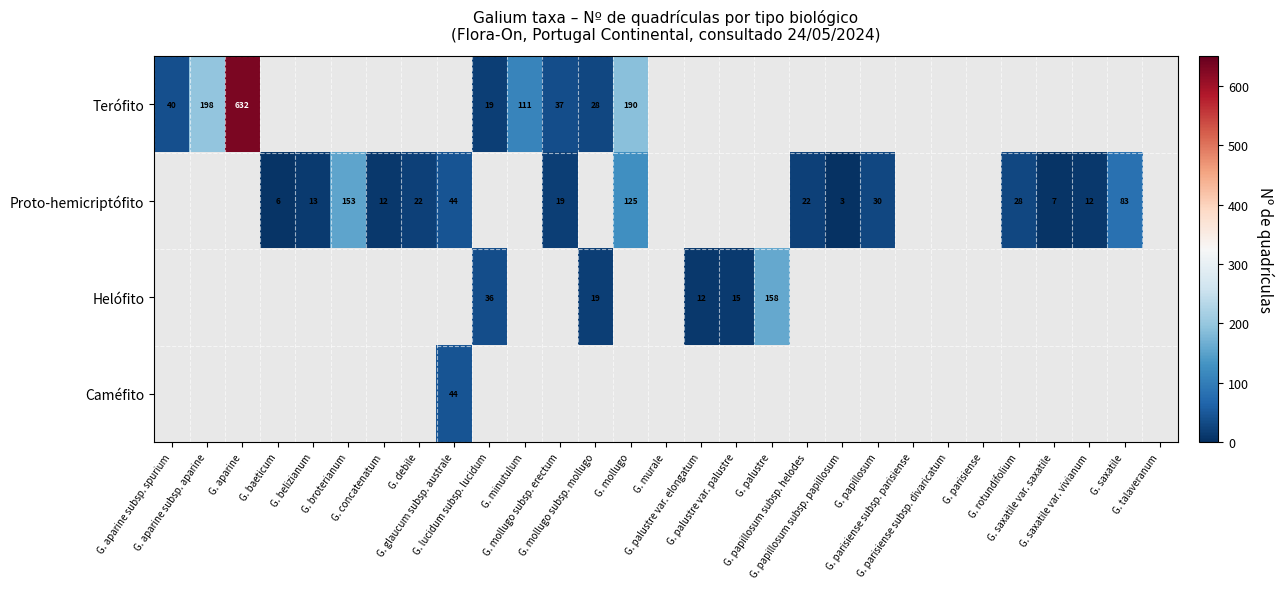

What is the minimum value shown in the chart?

3.0